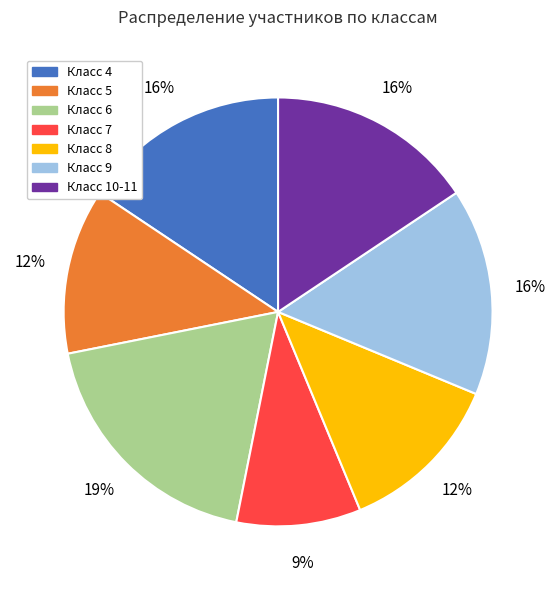

To the nearest percent, what is the average slice percentage?

14%